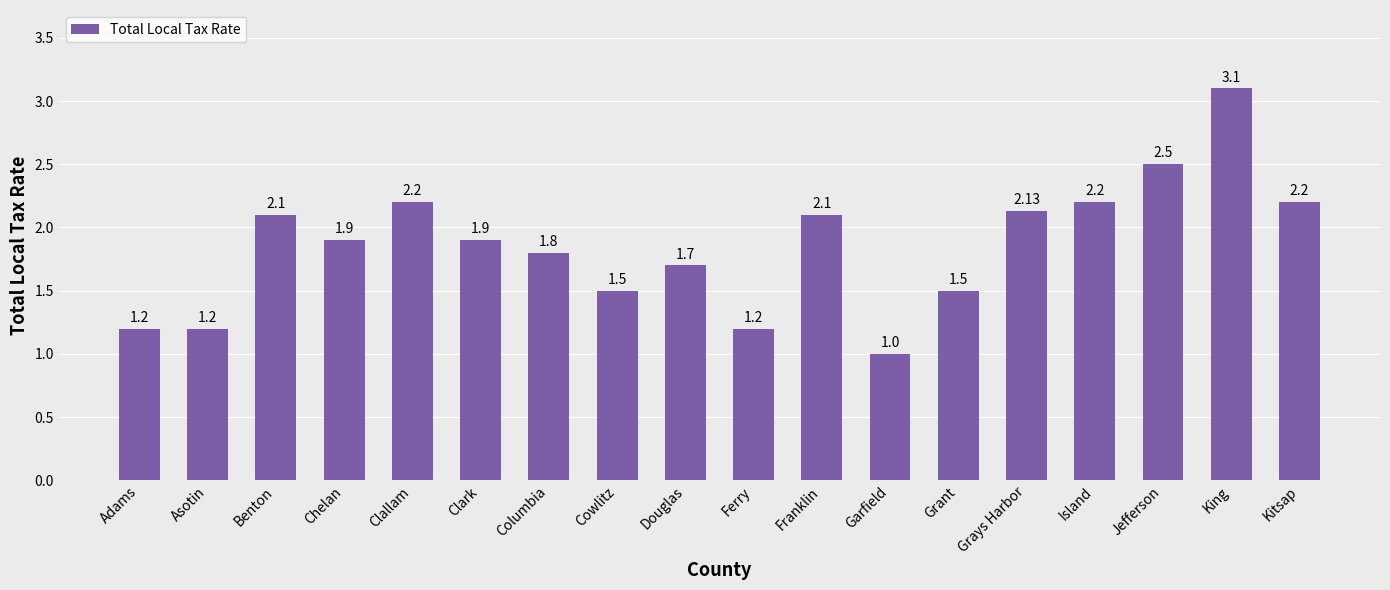

What is the change in value from Clark to Garfield?

-0.9